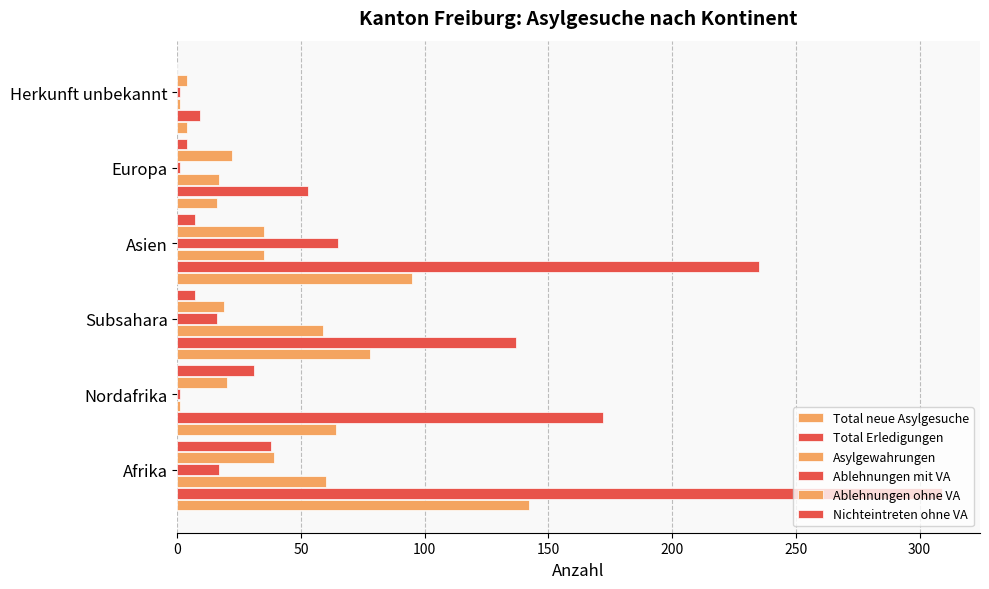

What is the difference between the second highest and second lowest values in the Total neue Asylgesuche series?

79